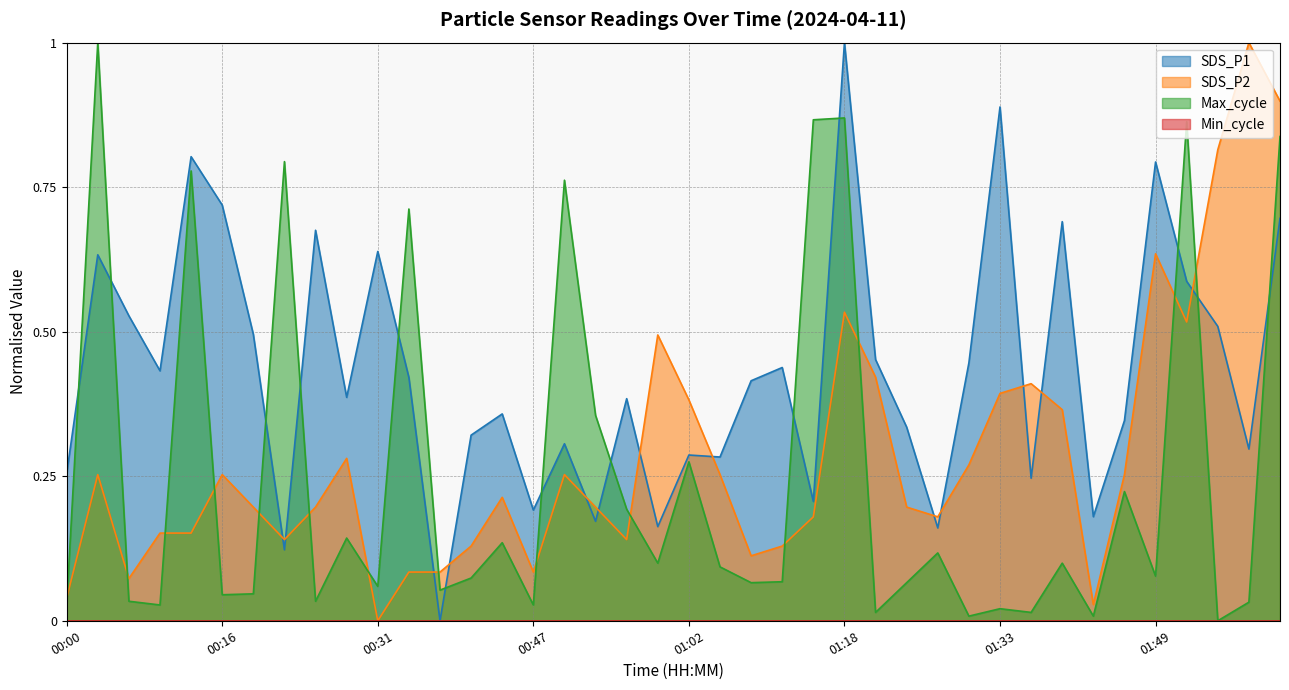

What is the maximum value for SDS_P1?

1.0